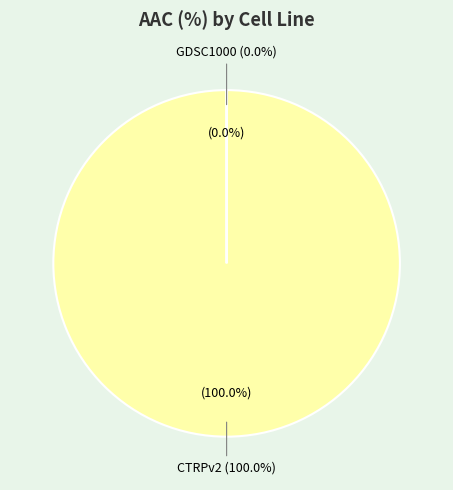

What percentage do GDSC1000 and CTRPv2 together represent?

100.0%